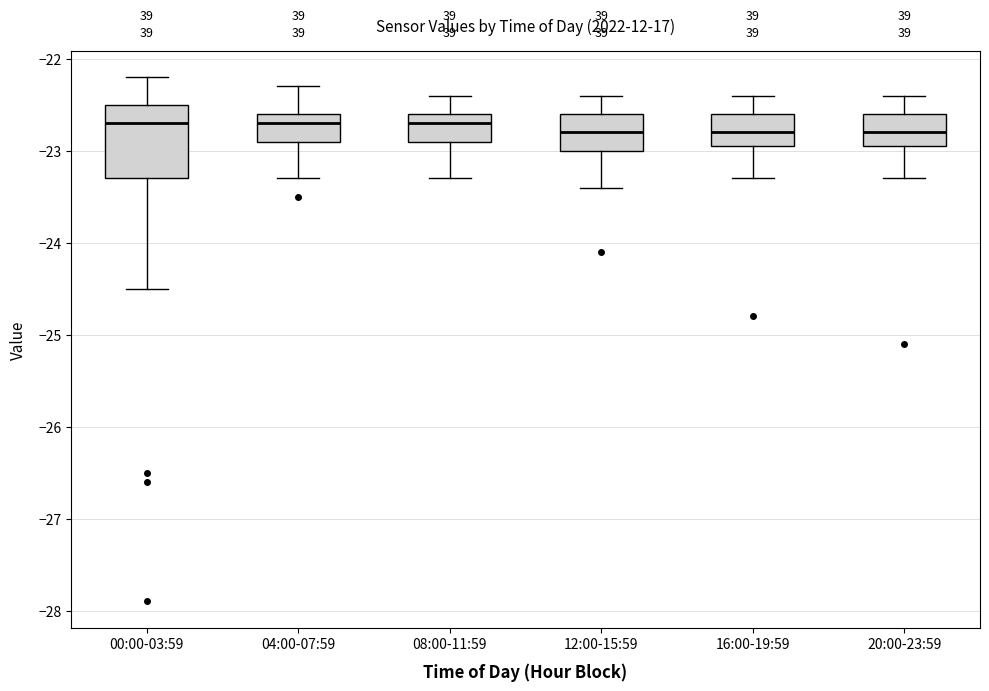

Which box is the tallest, from its lower edge to its upper edge?

00:00-03:59